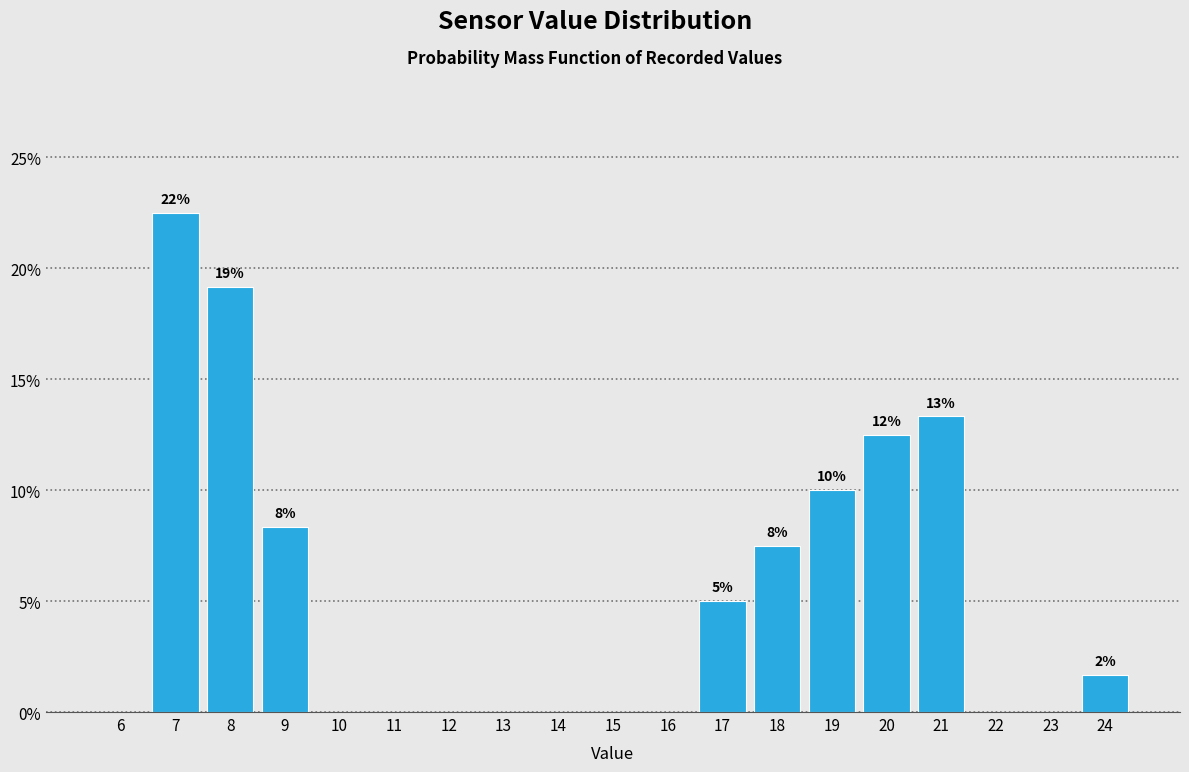

Which range on the x-axis has the tallest bar?

6.5 to 7.5